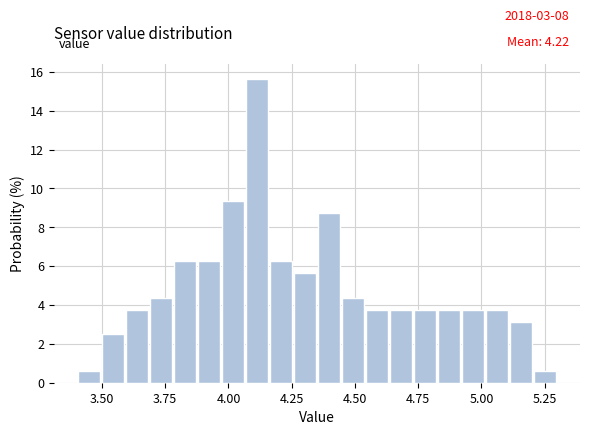

Read against the x-axis, roughly where is the centre of the tallest bar?

4.10